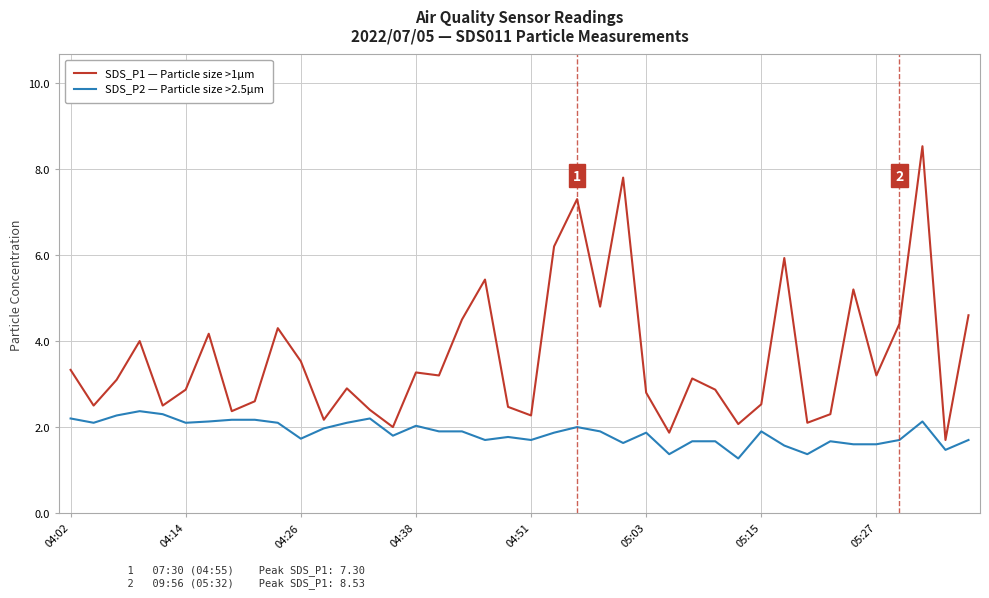

Rank the series by their average value, from highest to lowest.

SDS_P1 — Particle size >1µm, SDS_P2 — Particle size >2.5µm